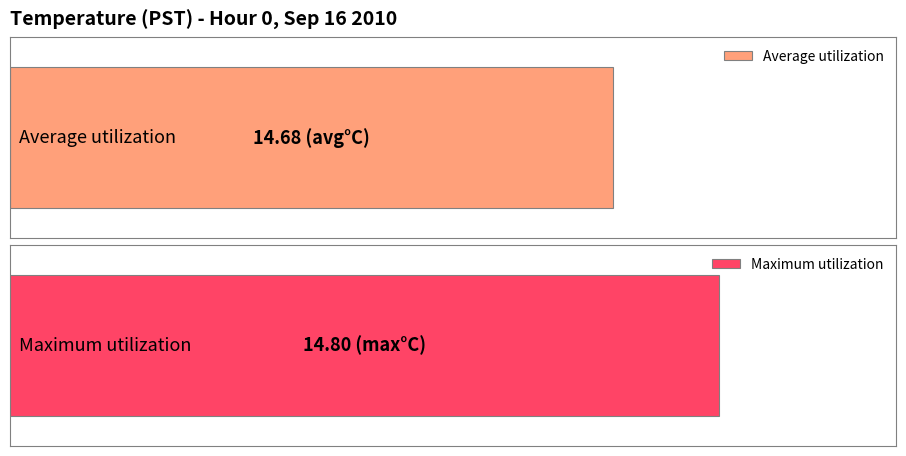

Where is Average utilization nearest to the value 14?

14